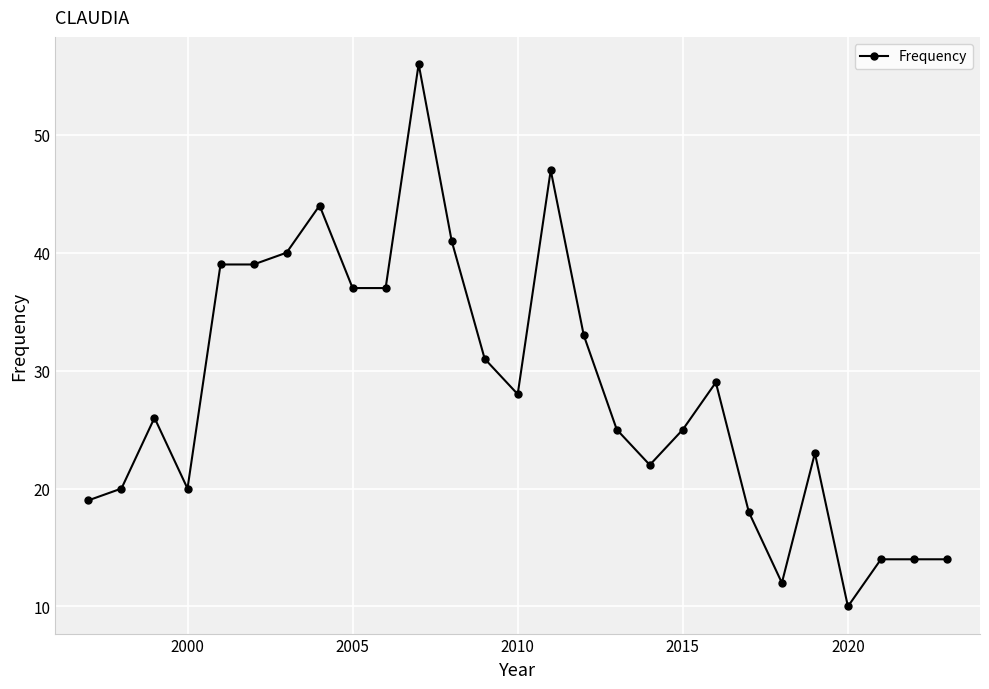

Reading left to right, extract all data points from this chart.

19	20	26	20	39	39	40	44	37	37	56	41	31	28	47	33	25	22	25	29	18	12	23	10	14	14	14